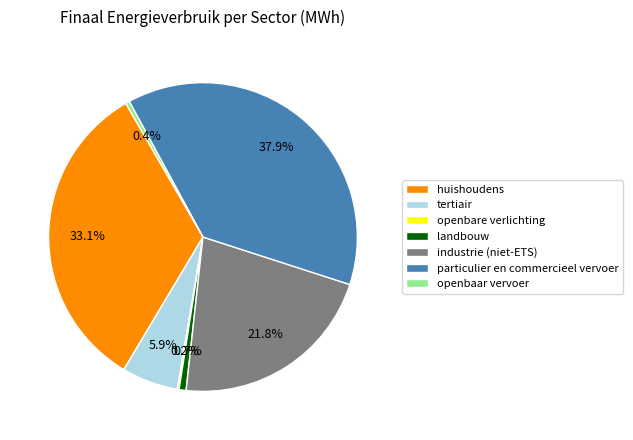

Which category has the biggest portion of the pie?

particulier en commercieel vervoer